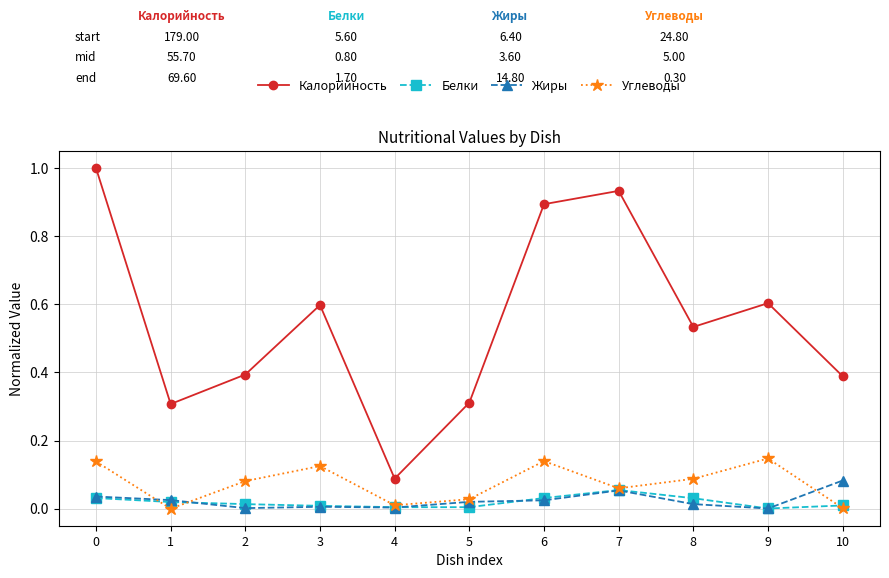

Is this an area chart (filled region under the line)?

No